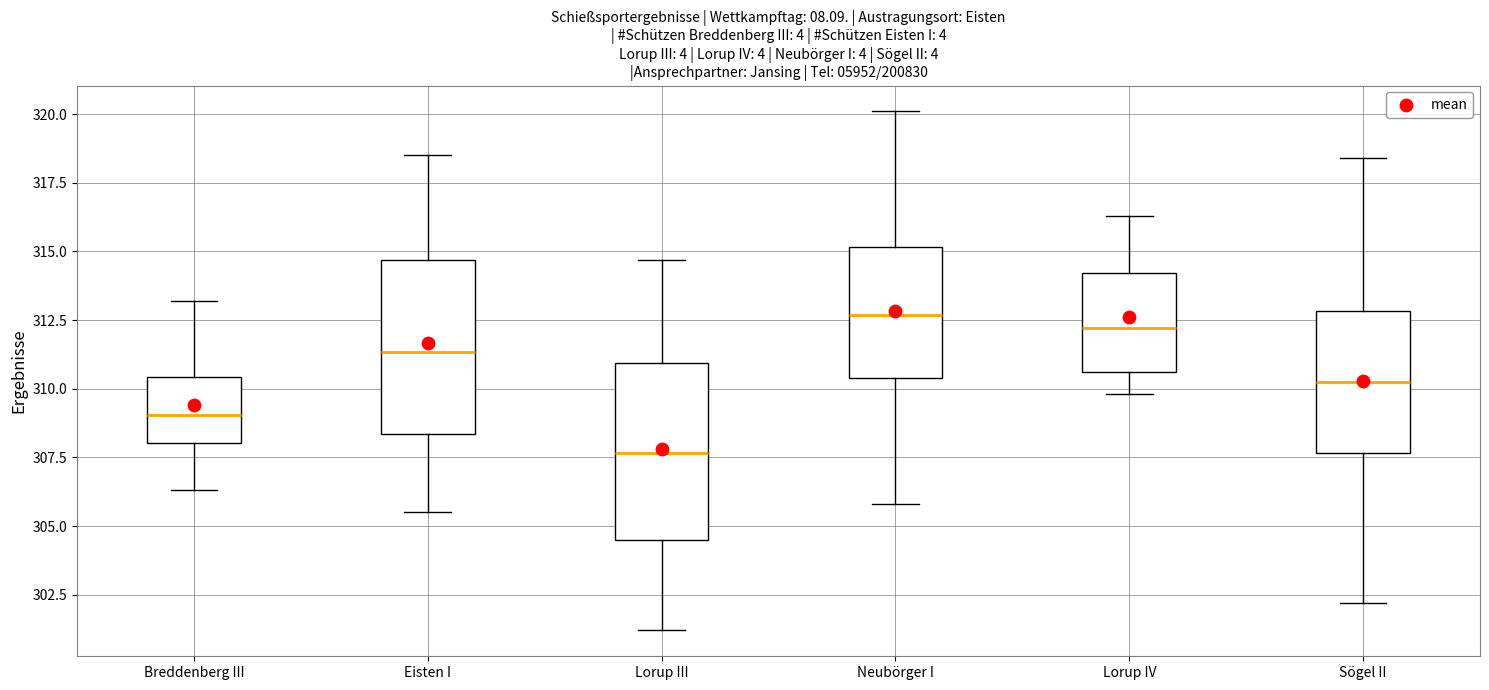

Reading left to right, read every box against the y-axis: the position of its median line, the range the box covers, and the ends of its whiskers. The values are not printed on the chart, so give them approximately, as read against the axis.

Breddenberg III: median 309.0, box 308.0 to 310.5, whiskers 306.5 to 313.0
Eisten I: median 311.5, box 308.5 to 314.5, whiskers 305.5 to 318.5
Lorup III: median 307.5, box 304.5 to 311.0, whiskers 301.0 to 314.5
Neubörger I: median 312.5, box 310.5 to 315.0, whiskers 306.0 to 320.0
Lorup IV: median 312.0, box 310.5 to 314.0, whiskers 310.0 to 316.5
Sögel II: median 310.5, box 307.5 to 313.0, whiskers 302.0 to 318.5